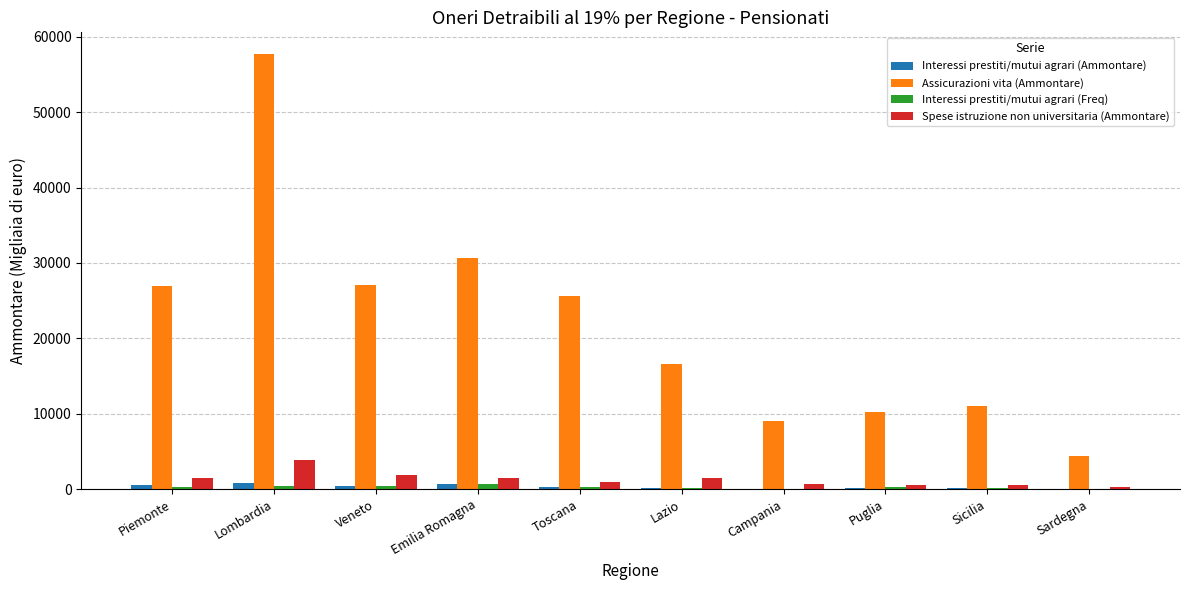

Which series has the largest total across all categories?

Assicurazioni vita (Ammontare)